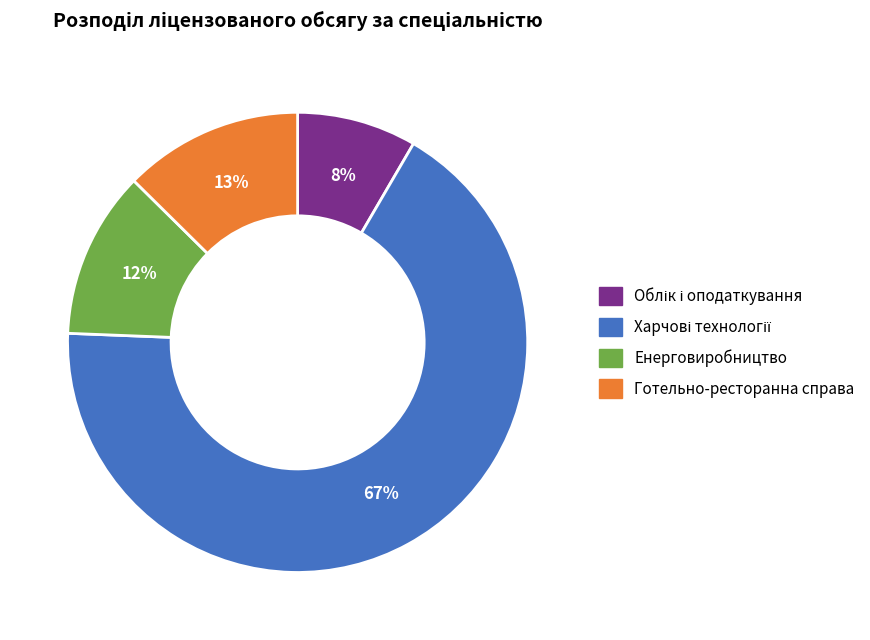

What is the ratio of the value at Готельно-ресторанна справа to the value at Енерговиробництво?

1.1